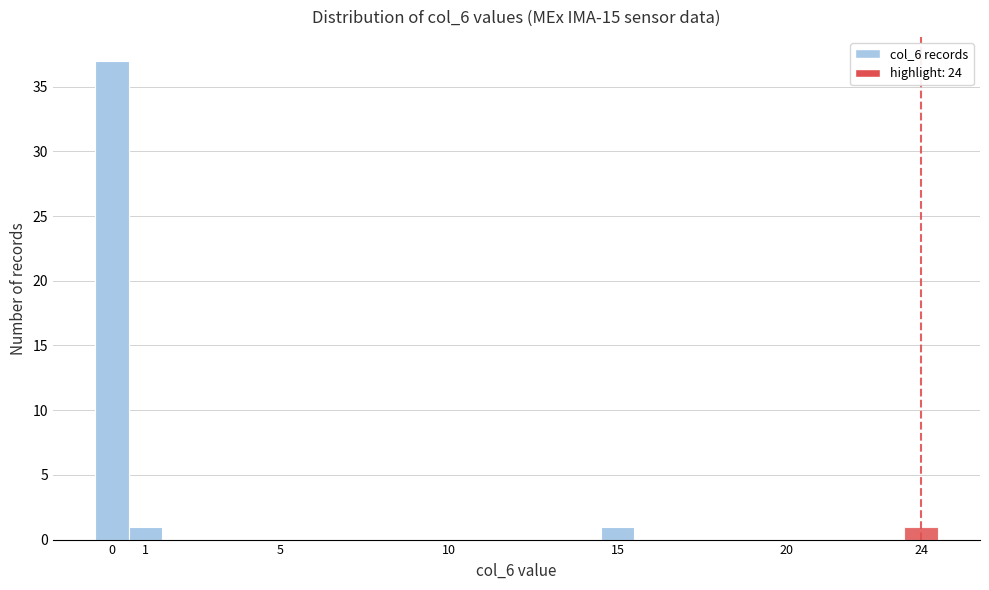

Reading left to right, list every bar in this chart as the range it spans on the x-axis followed by its height. The values are not printed on the chart, so give them approximately, as read against the axis.

-0.5 to 0.5: 37
0.5 to 1.5: 1
1.5 to 2.5: 0
2.5 to 3.5: 0
3.5 to 4.5: 0
4.5 to 5.5: 0
5.5 to 6.5: 0
6.5 to 7.5: 0
7.5 to 8.5: 0
8.5 to 9.5: 0
9.5 to 10.5: 0
10.5 to 11.5: 0
11.5 to 12.5: 0
12.5 to 13.5: 0
13.5 to 14.5: 0
14.5 to 15.5: 1
15.5 to 16.5: 0
16.5 to 17.5: 0
17.5 to 18.5: 0
18.5 to 19.5: 0
19.5 to 20.5: 0
20.5 to 21.5: 0
21.5 to 22.5: 0
22.5 to 23.5: 0
23.5 to 24.5: 1